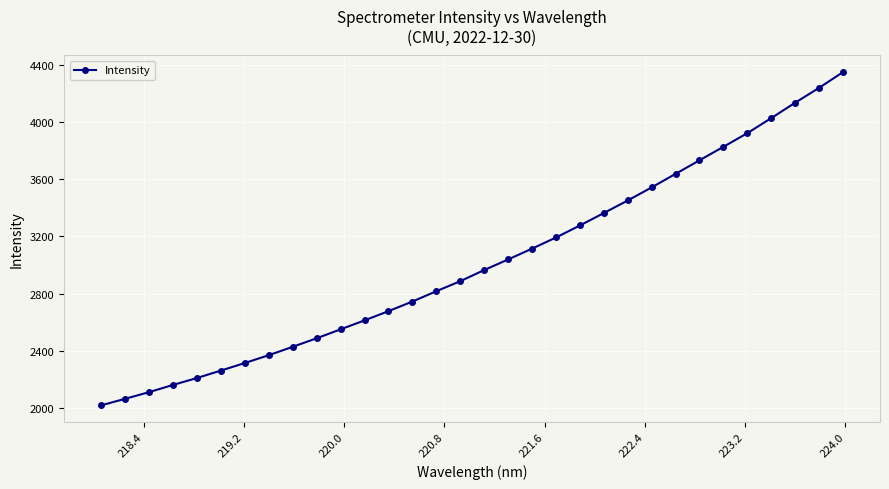

What is the difference between the second highest and minimum values?

2221.9